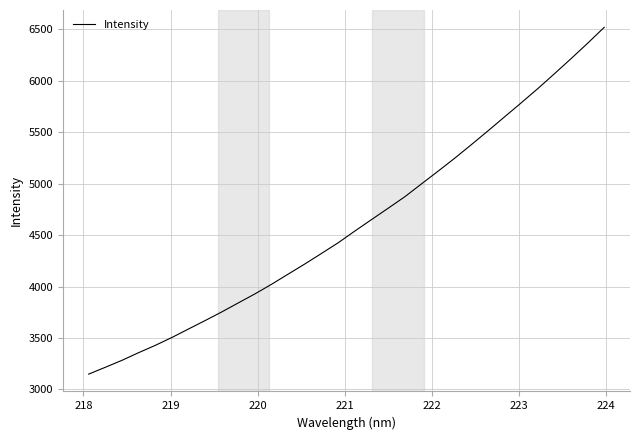

What is the difference between the maximum and minimum values?

3372.4